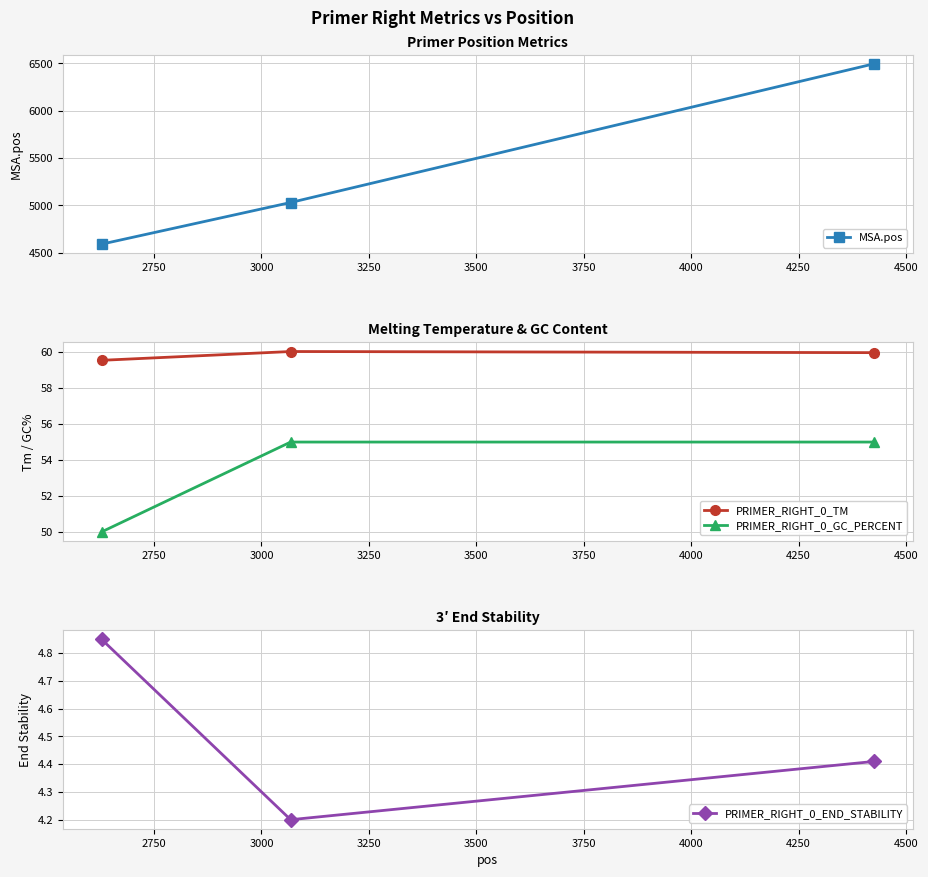

List the series in order of their peak value, lowest first.

PRIMER_RIGHT_0_END_STABILITY, PRIMER_RIGHT_0_GC_PERCENT, PRIMER_RIGHT_0_TM, MSA.pos